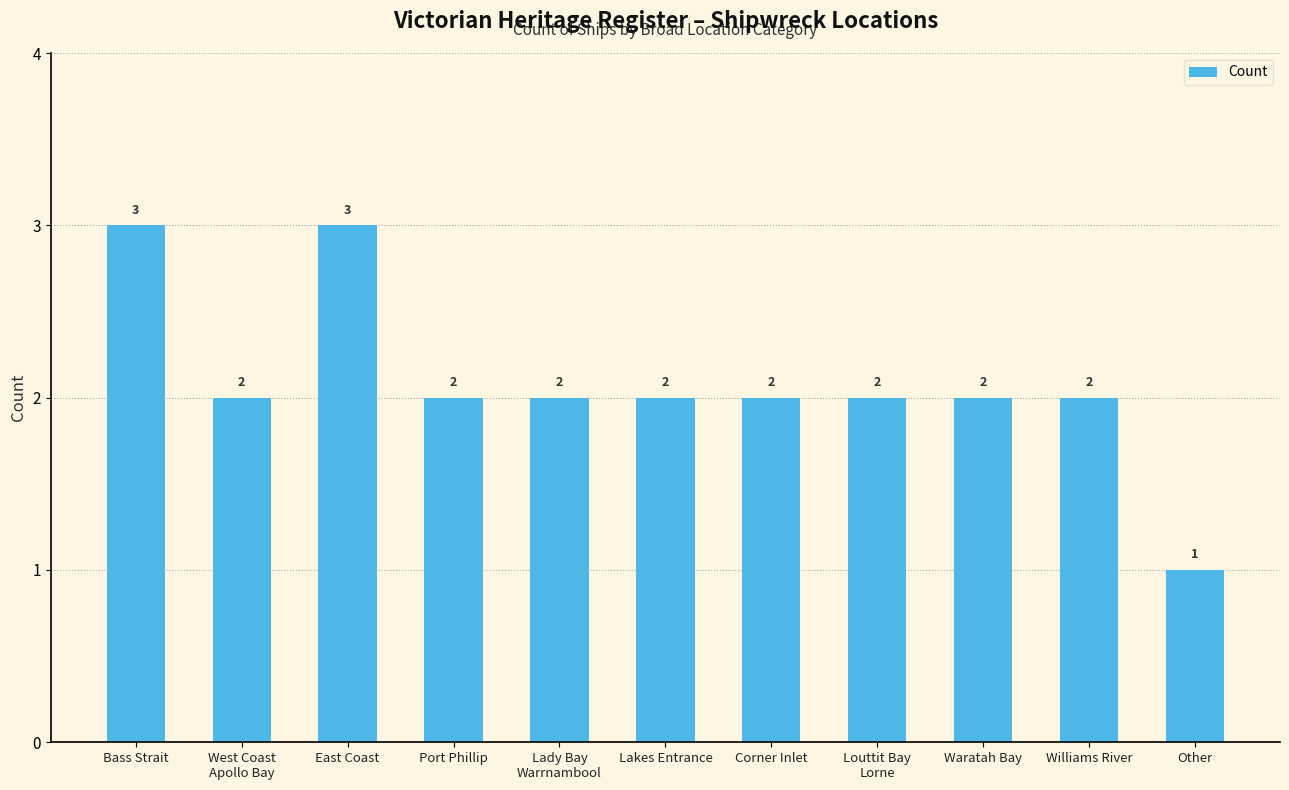

At which label does the data first exceed 2?

Bass Strait